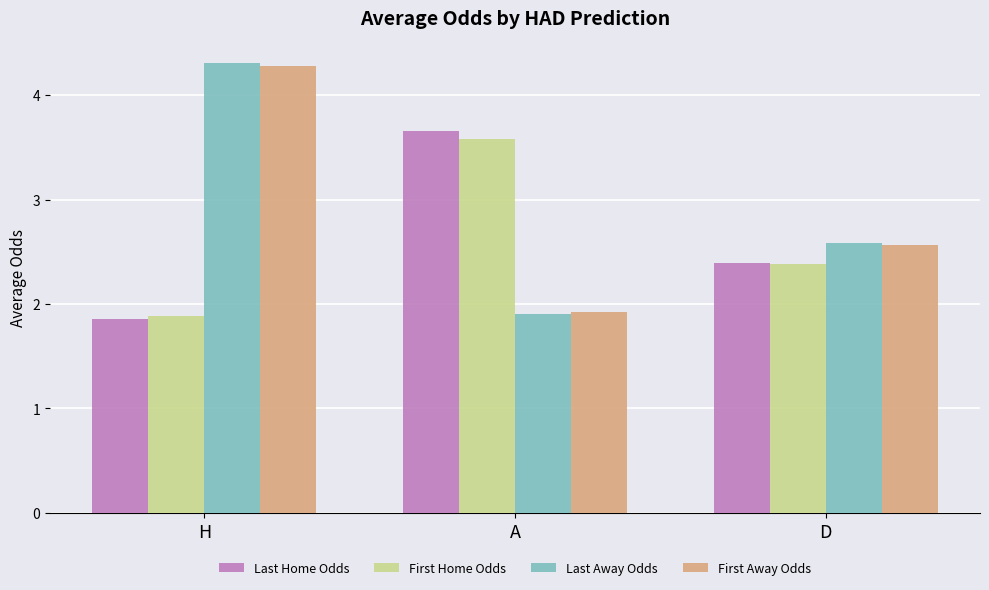

True or false: Last Home Odds has a value of 1.9 at H.

True